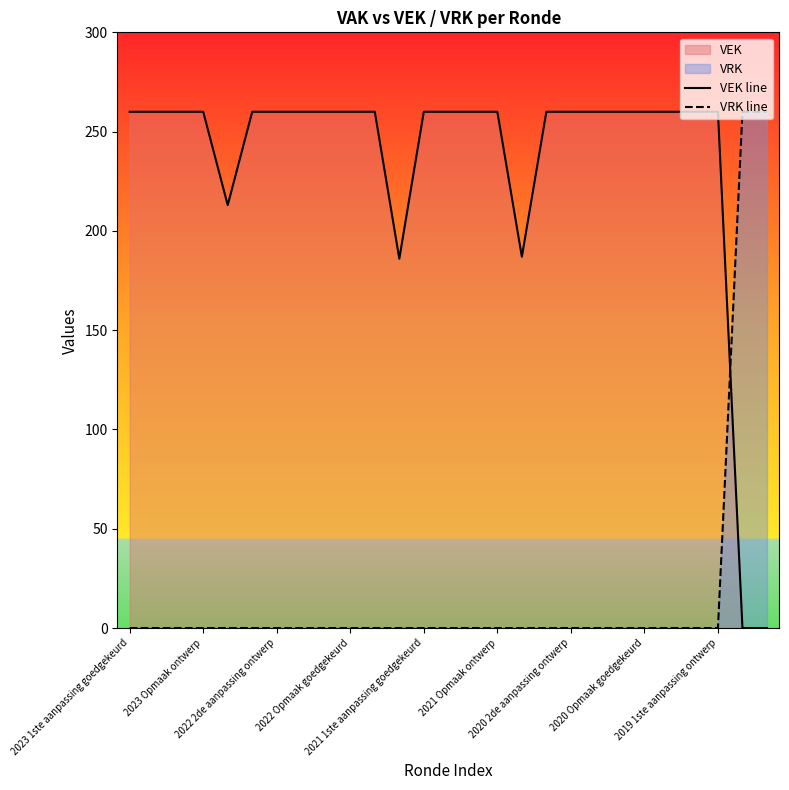

The value of VRK line at 2019 1ste aanpassing ontwerp is -88. True or false?

False